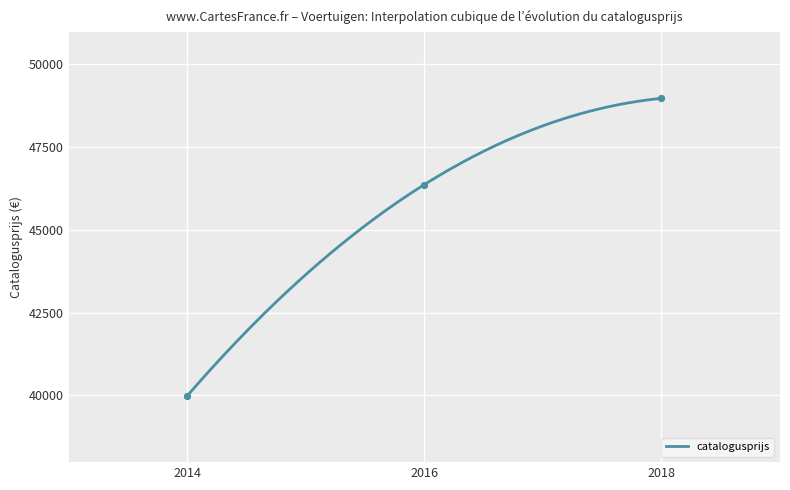

Approximately how many times larger is the value at 20140228 compared to 20160415?

0.9